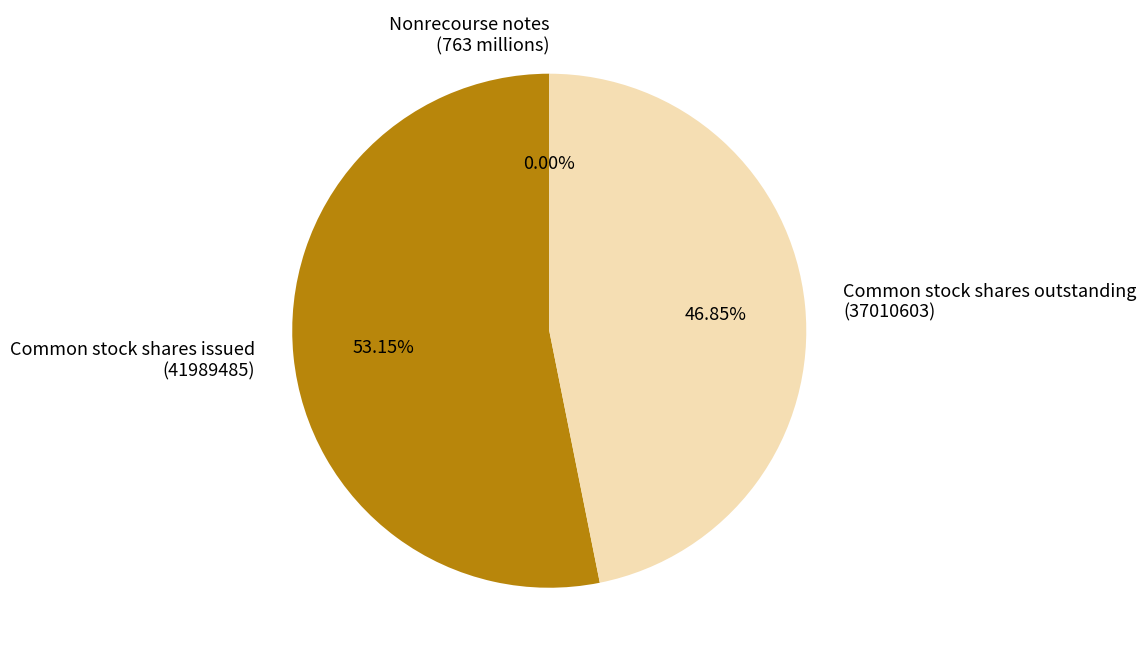

Between Common stock shares outstanding (37010603) and Common stock shares issued (41989485), which is larger?

Common stock shares issued (41989485)